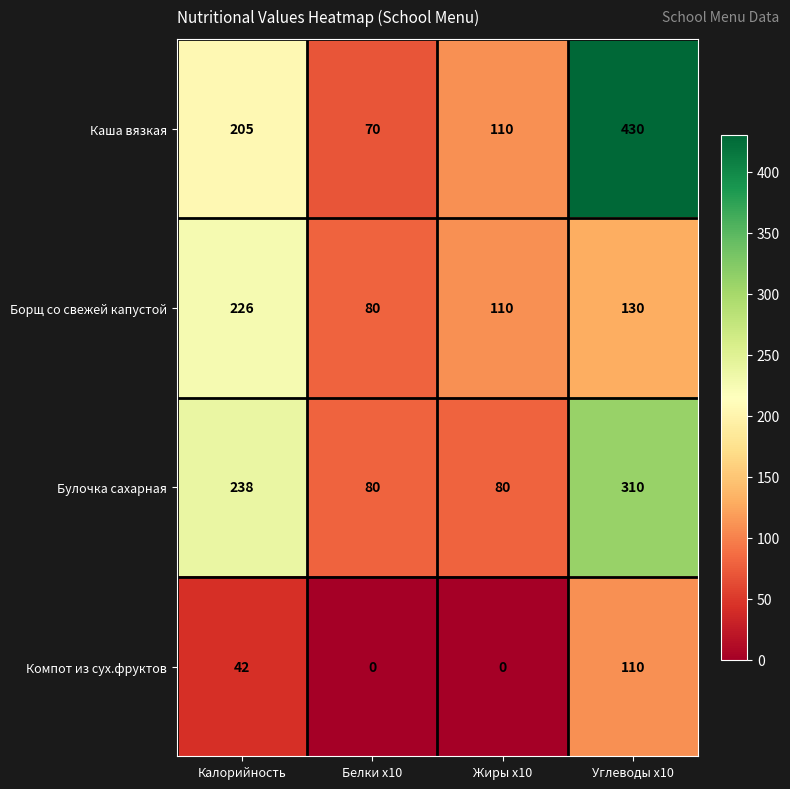

What is the sum of the Компот из сух.фруктов values at Калорийность and Жиры x10?

42